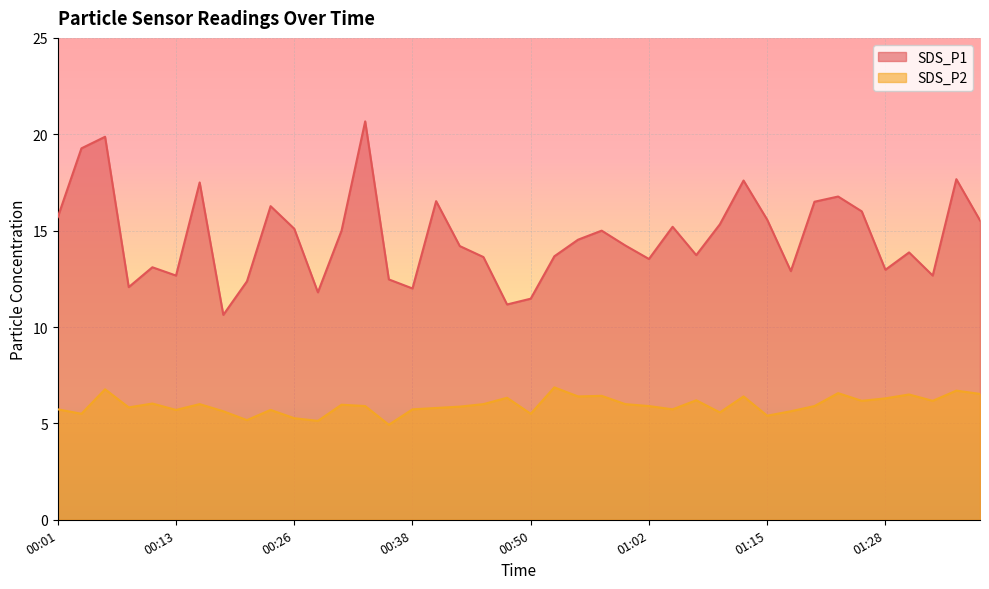

What is the label of the 26th point from the left?

01:02